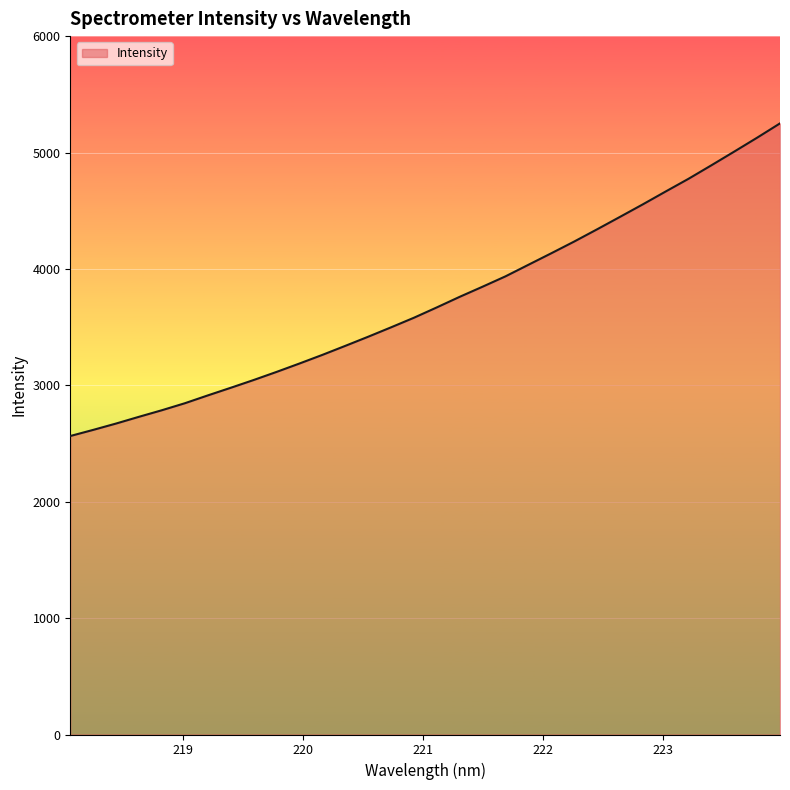

What is the smallest value displayed?

2564.3